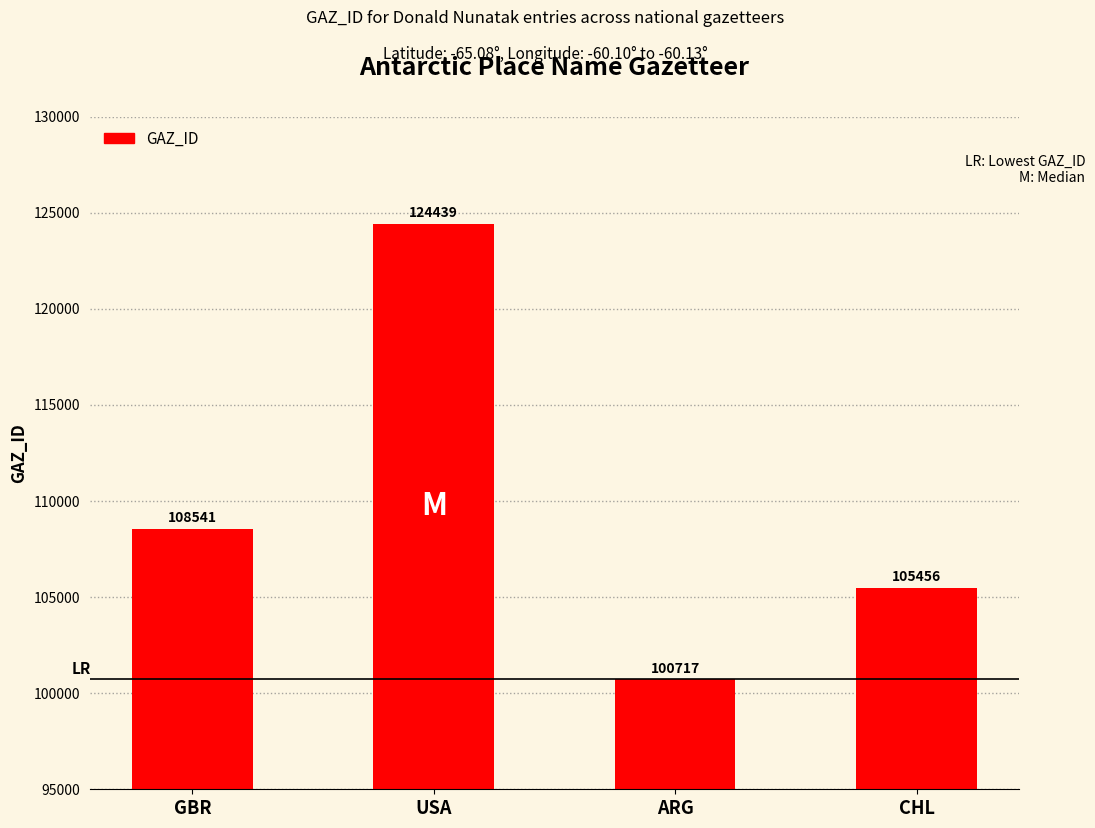

At which category does the chart reach its peak across all series?

USA